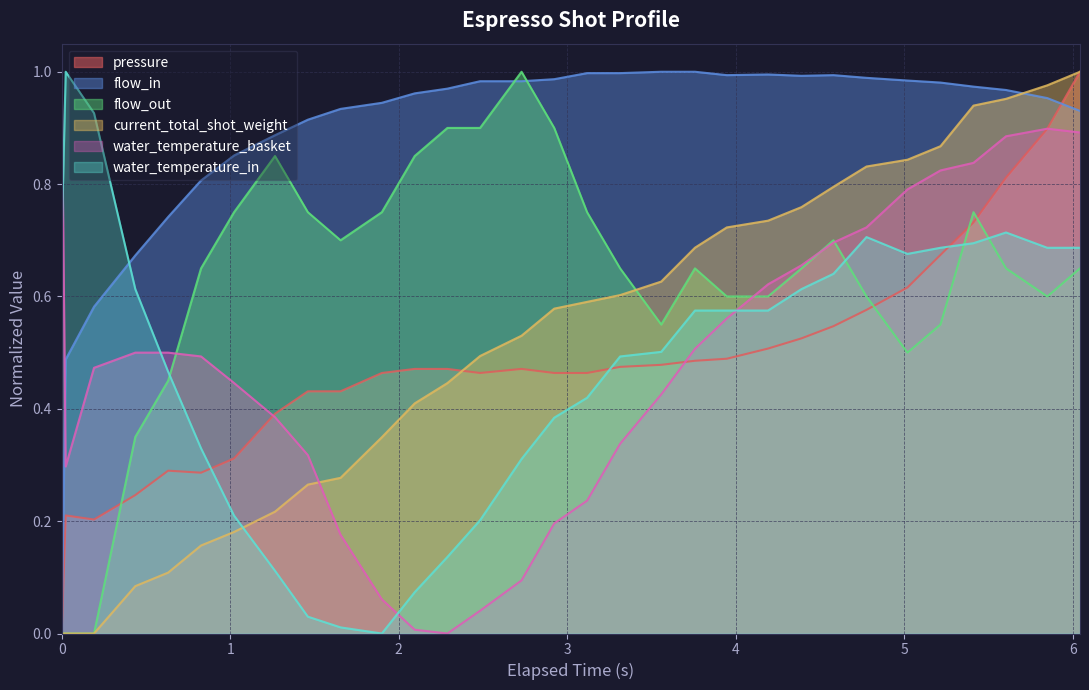

After their last crossing, which series has the higher values: water_temperature_basket or flow_in?

flow_in